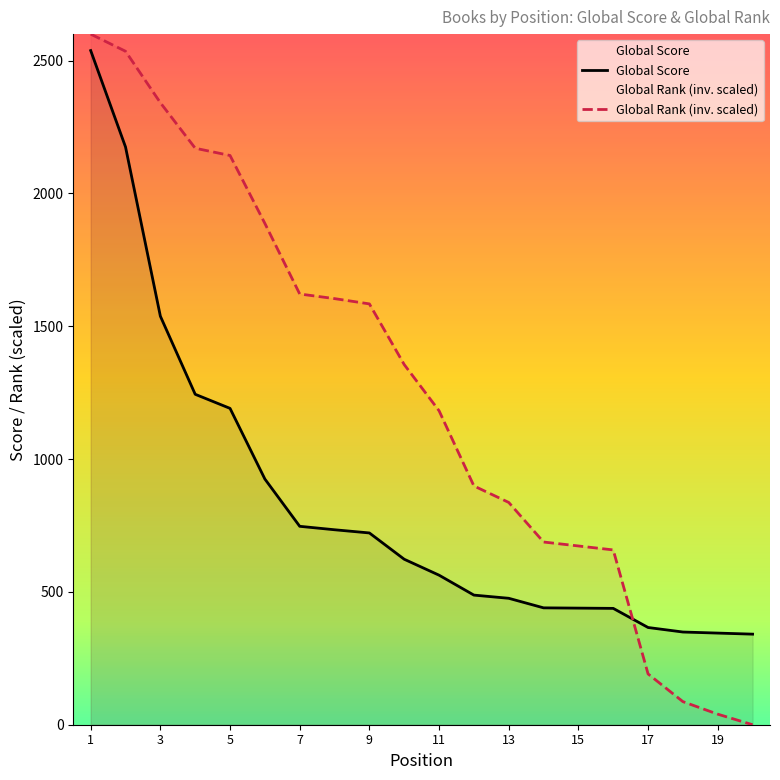

Reading right to left, what are all the values shown in this chart?

Global Score: 341.0	345.0	349.0	366.0	438.0	439.0	440.0	476.0	488.0	563.0	623.0	722.0	734.0	747.0	925.0	1191.0	1244.0	1538.0	2175.0	2538.0
Global Rank: 0.0	39.7	86.9	191.2	658.1	673.0	687.9	836.9	898.9	1182.0	1355.9	1584.3	1604.2	1621.6	1887.3	2143.1	2170.4	2341.7	2535.4	2600.0